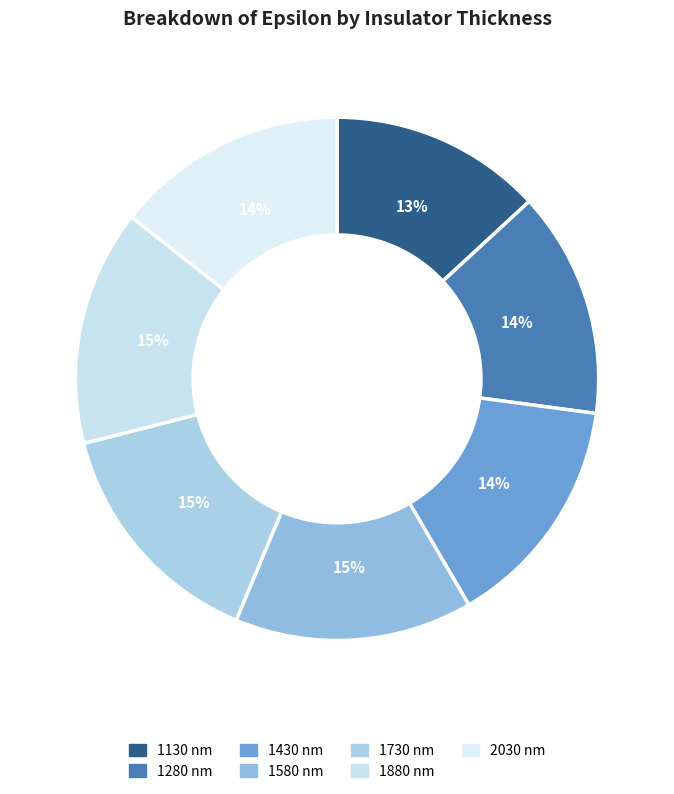

How much of the chart is everything except 2030?

85.6%